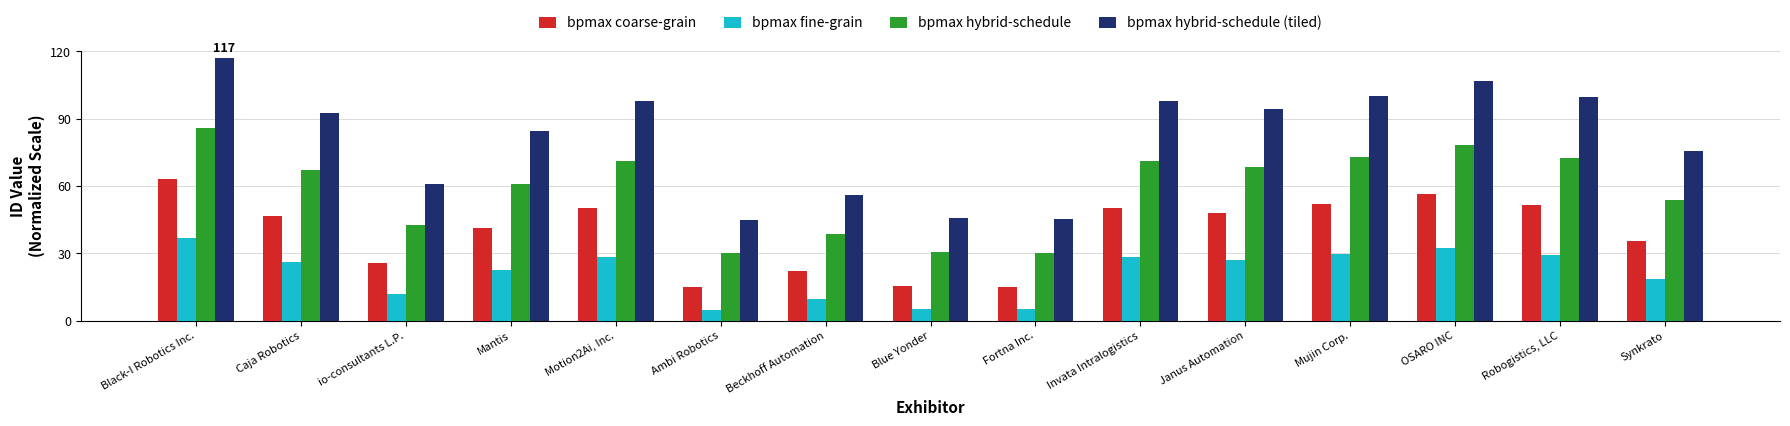

Rank the series at Beckhoff Automation from lowest to highest value.

bpmax fine-grain, bpmax coarse-grain, bpmax hybrid-schedule, bpmax hybrid-schedule (tiled)